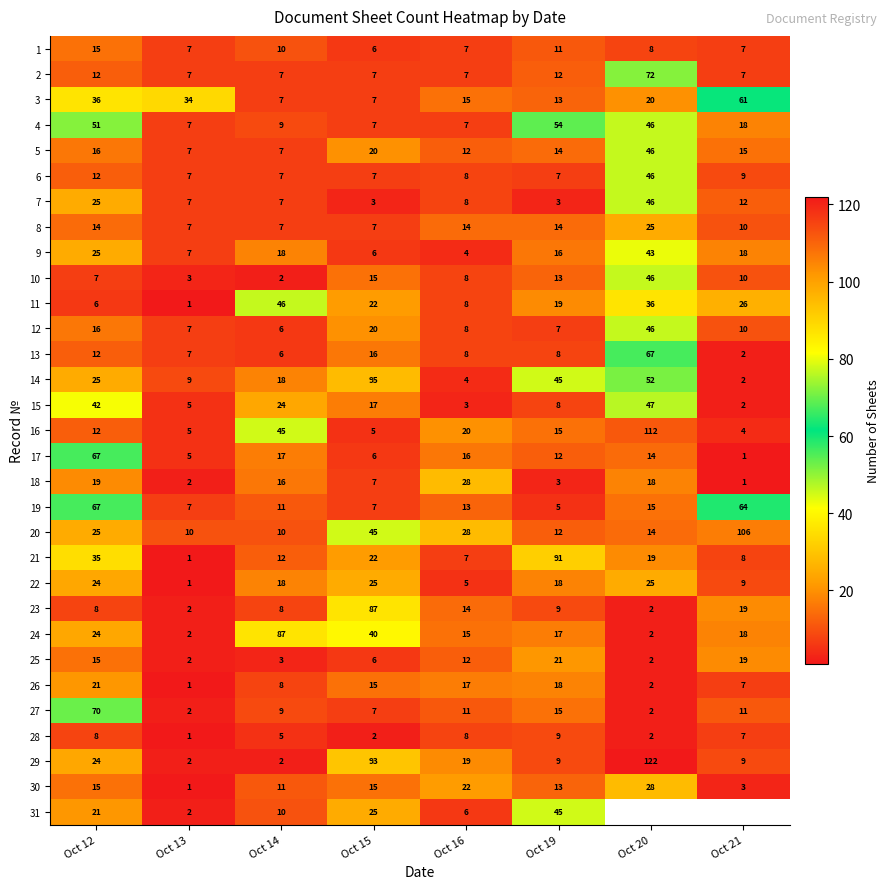

Rank the categories by 14 value from highest to lowest.

Oct 15, Oct 20, Oct 19, Oct 12, Oct 14, Oct 13, Oct 16, Oct 21